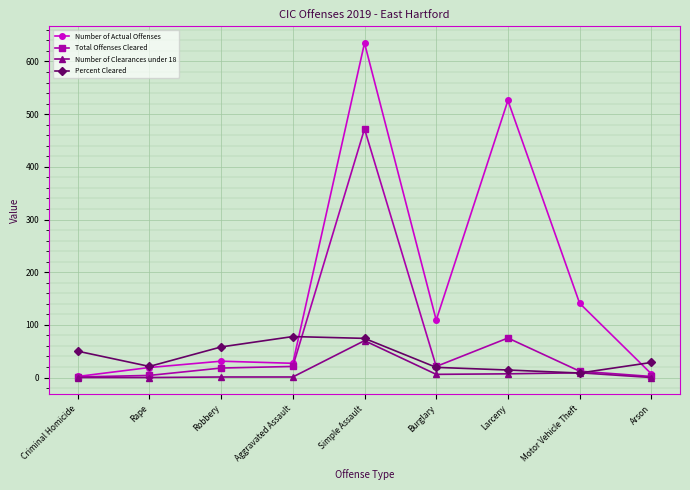

What are all the series names shown in the legend?

Number of Actual Offenses, Total Offenses Cleared, Number of Clearances under 18, Percent Cleared